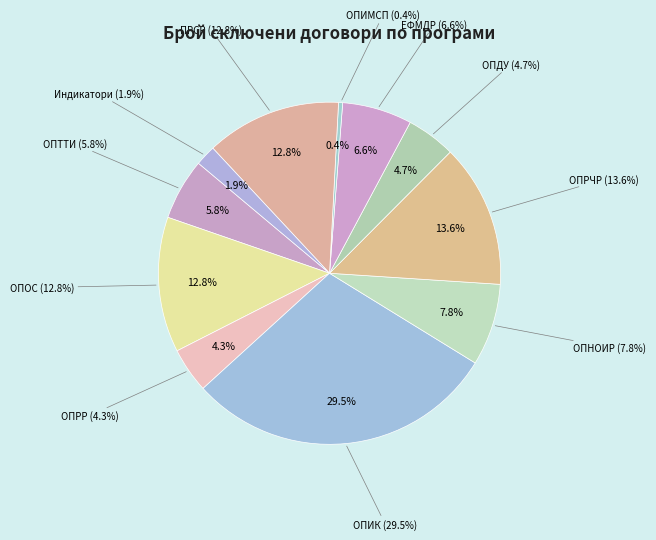

How many segments does this pie chart have?

11